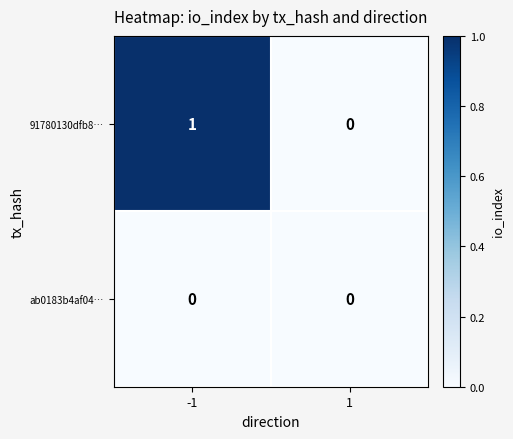

List the labels in order of 91780130dfb8… value, largest first.

-1, 1